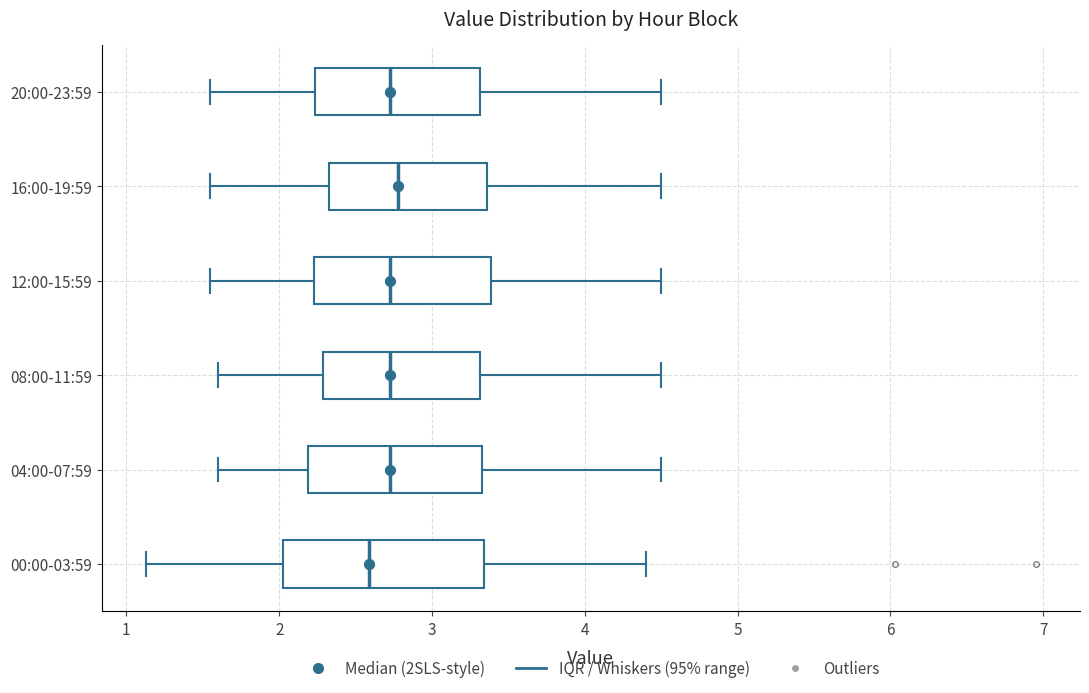

Comparing the boxes themselves (not the whiskers), which one is the widest?

00:00-03:59